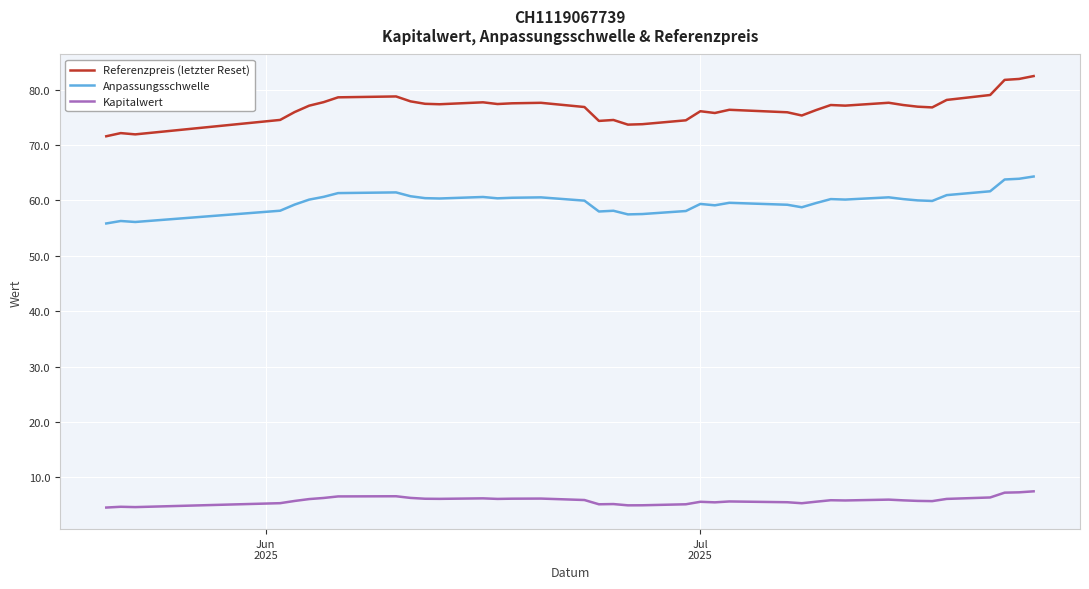

Which series has the widest spread of values?

Referenzpreis (letzter Reset)